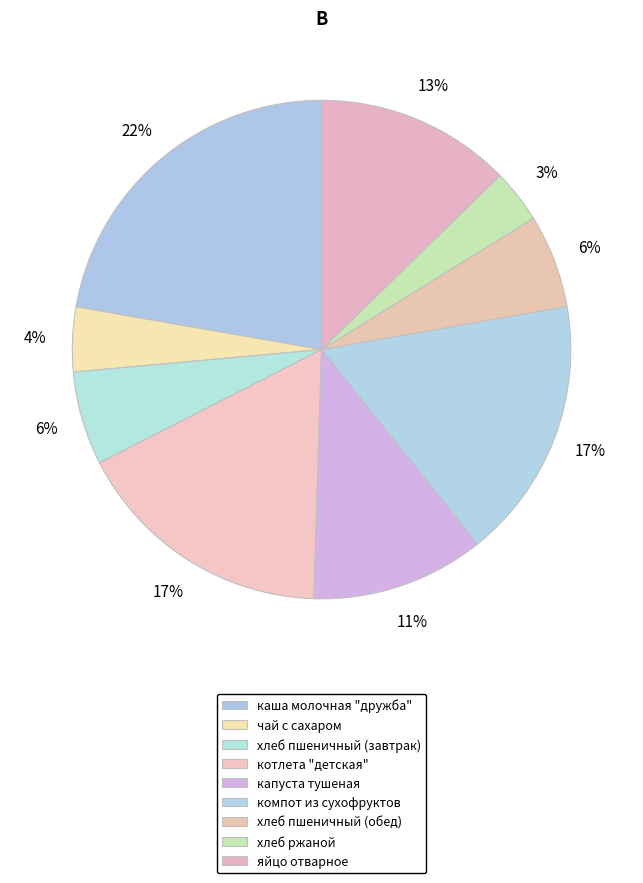

The каша молочная "дружба" slice represents 22% of the pie. True or false?

True